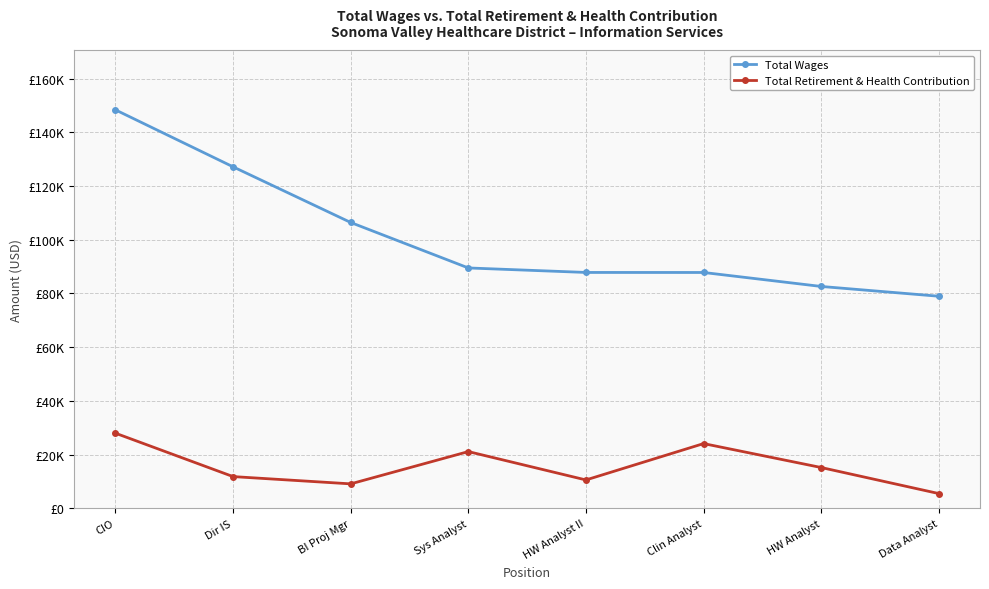

What is the sum of the Total Retirement & Health Contribution values at Sys Analyst and CIO?

49100